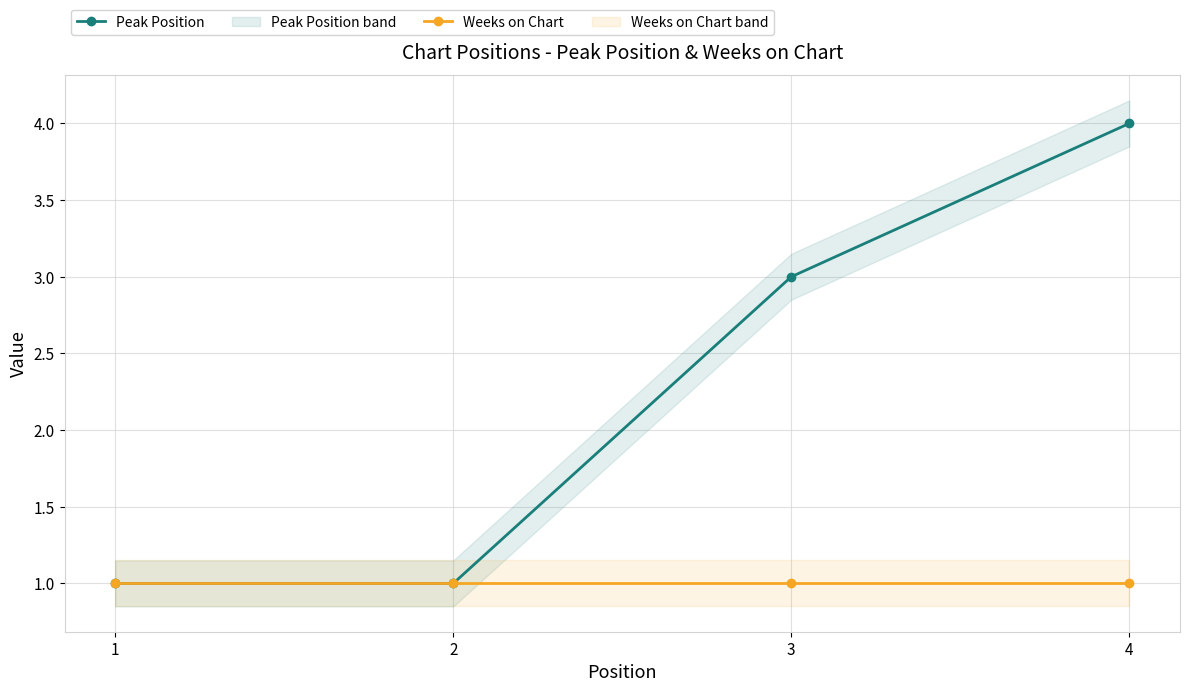

List the labels in order of Weeks on Chart value, largest first.

1, 2, 3, 4